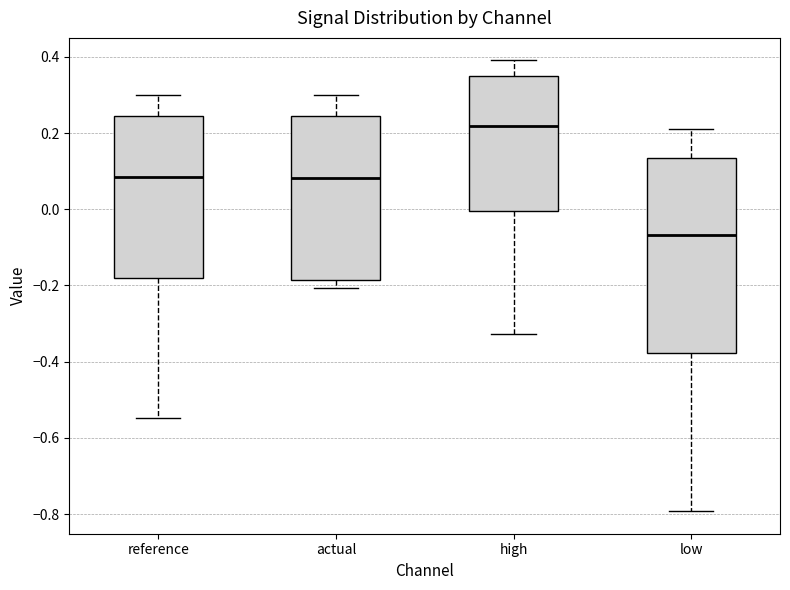

Reading left to right, read every box against the y-axis: the position of its median line, the range the box covers, and the ends of its whiskers. The values are not printed on the chart, so give them approximately, as read against the axis.

reference: median 0.08, box -0.18 to 0.24, whiskers -0.54 to 0.30
actual: median 0.08, box -0.18 to 0.24, whiskers -0.20 to 0.30
high: median 0.22, box 0.00 to 0.34, whiskers -0.32 to 0.40
low: median -0.06, box -0.38 to 0.14, whiskers -0.80 to 0.20